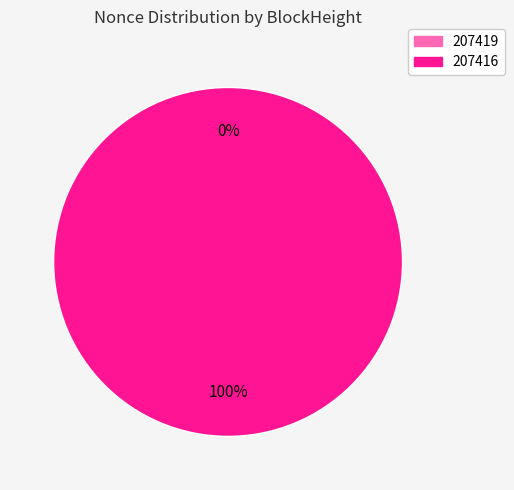

Which slice is the smallest?

207419